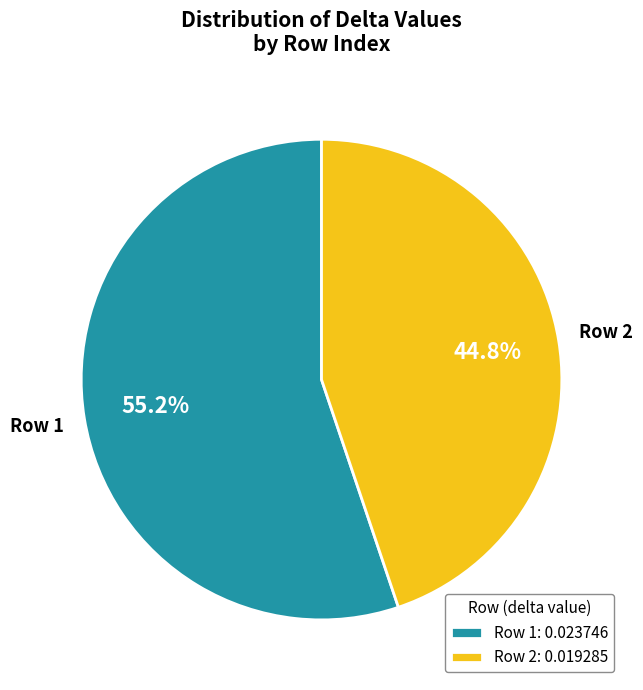

Rank the categories by value from lowest to highest.

Row 2: 0.019285, Row 1: 0.023746